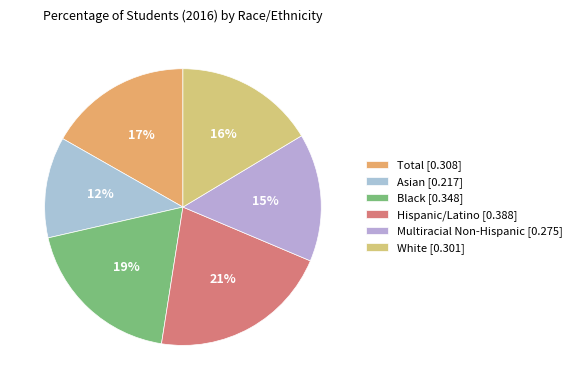

The Asian slice represents 12% of the pie. True or false?

True